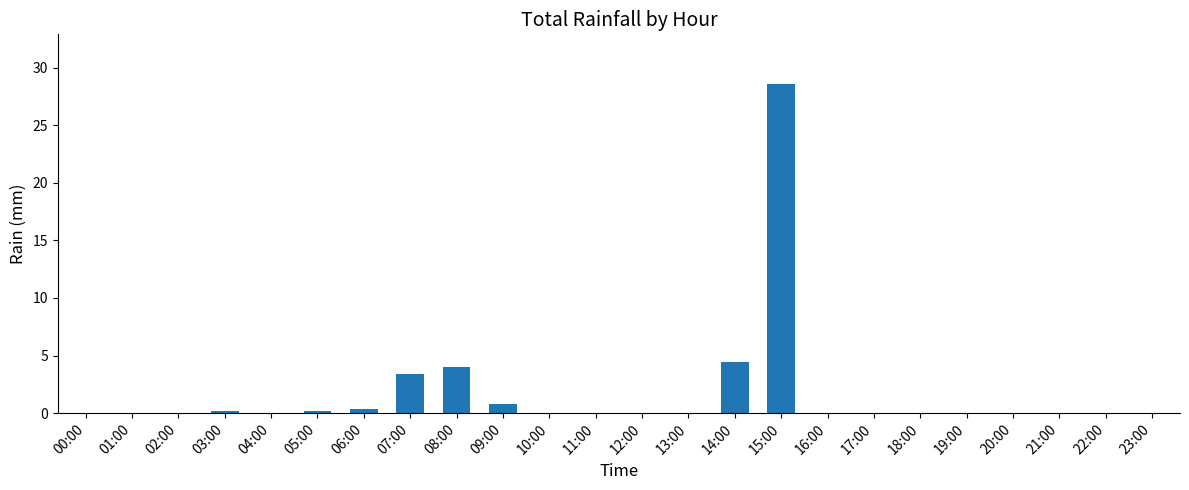

Is it true that the value at 10:00 is -13.2?

False